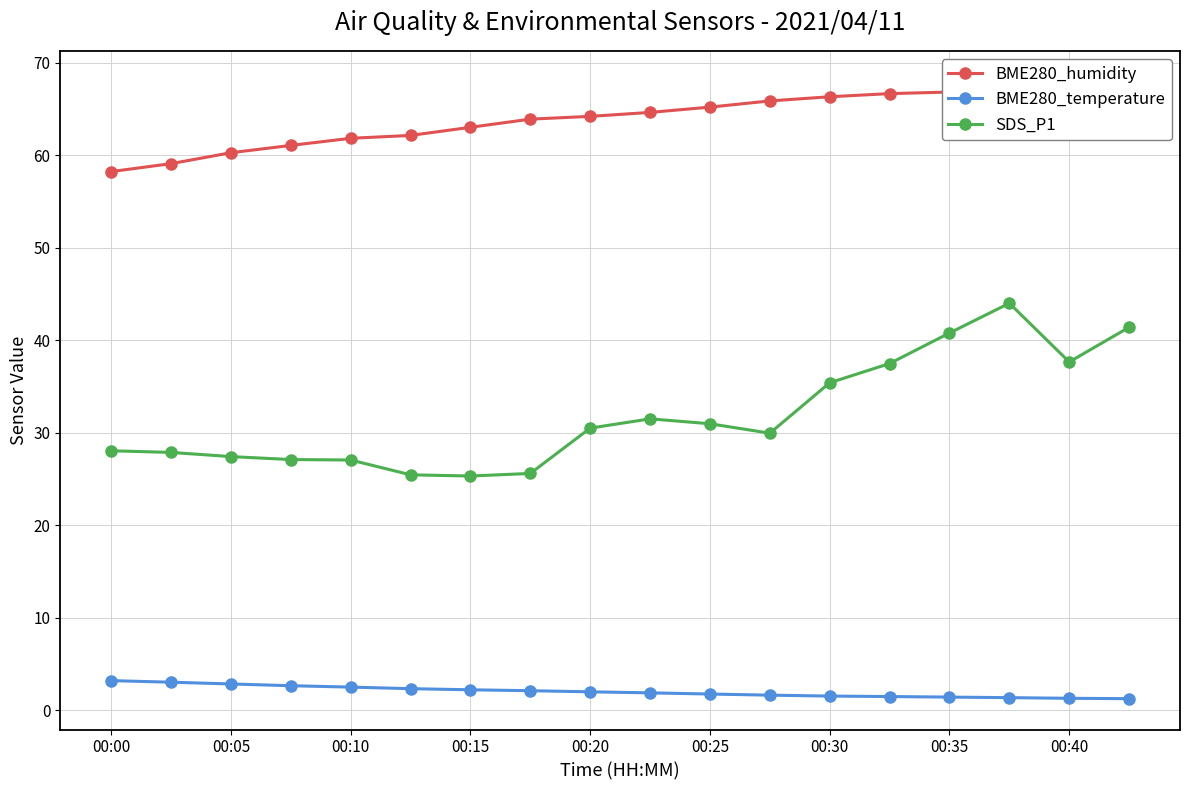

How many series are shown in this chart?

3